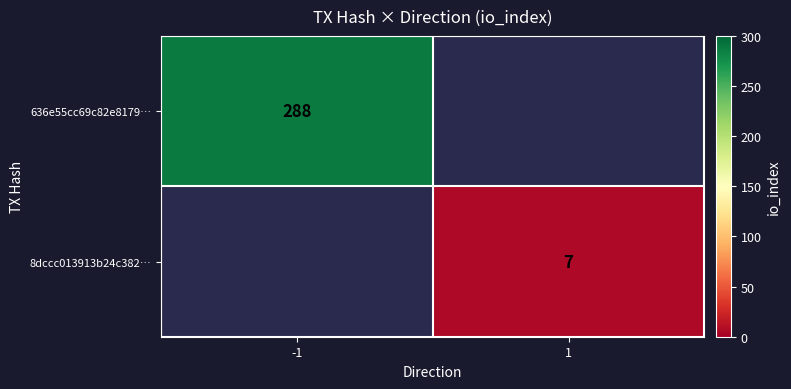

How many data points does each series have?

2